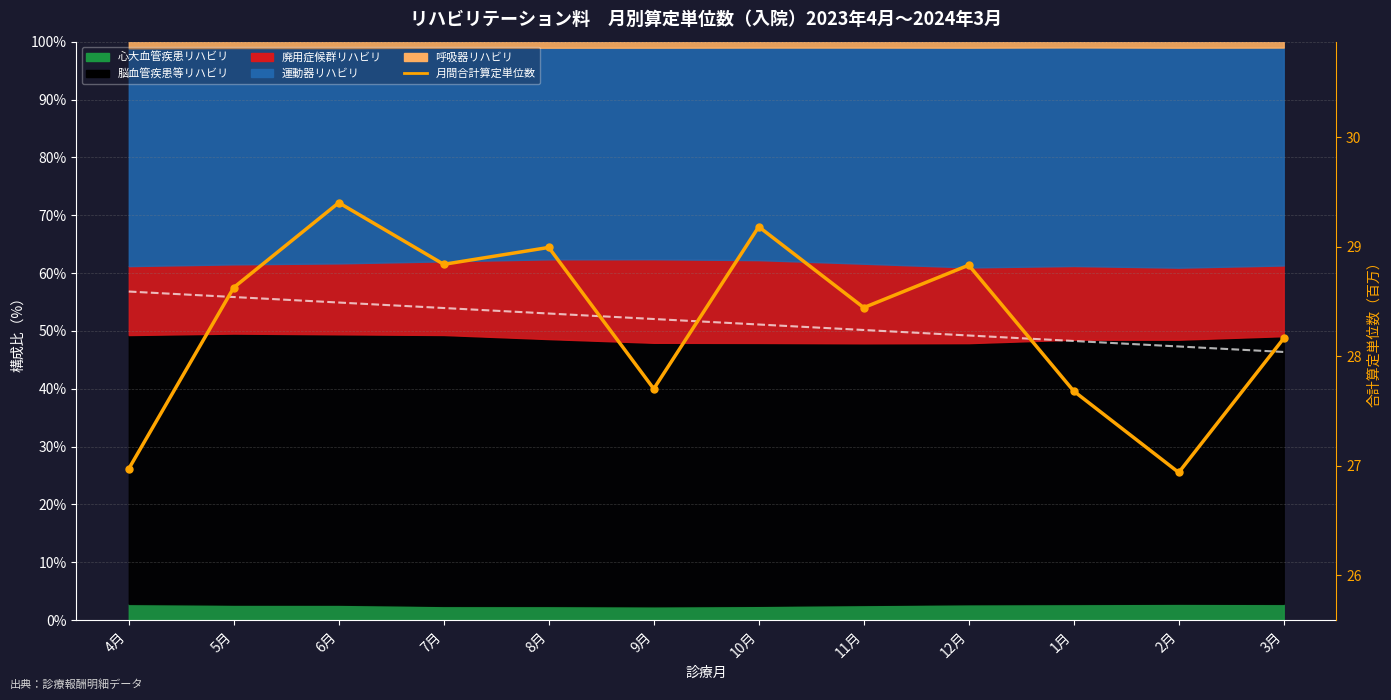

At which label is the value closest to 28?

3月